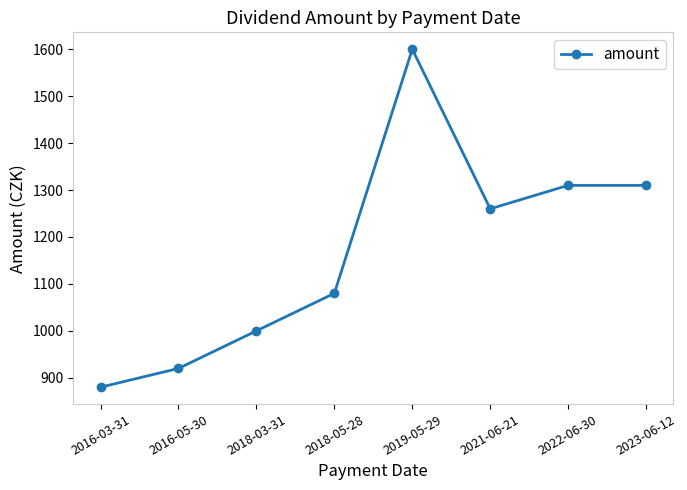

Where is the data nearest to the value 1240?

2021-06-21